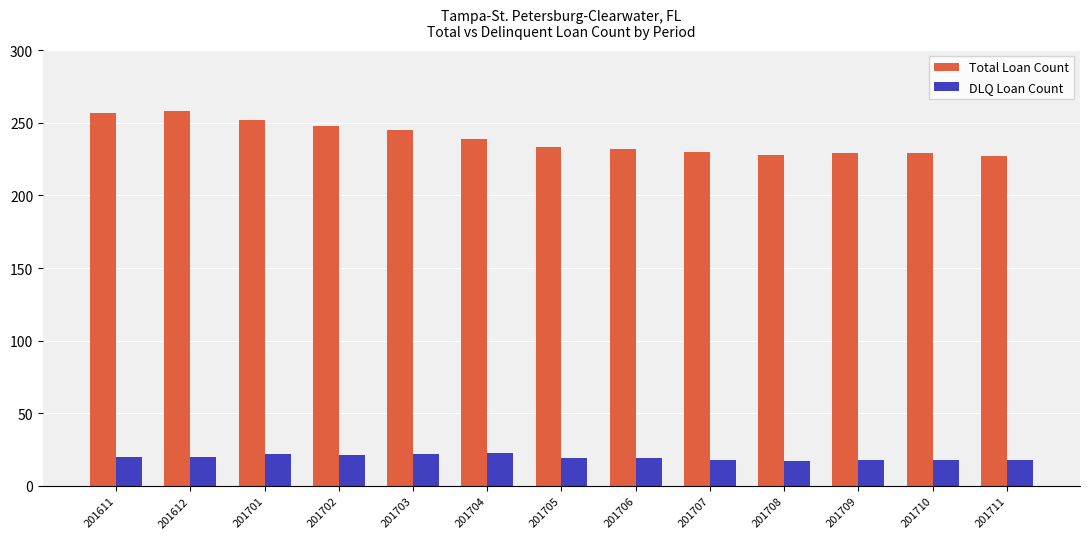

What is the lowest value of the Total Loan Count series?

227